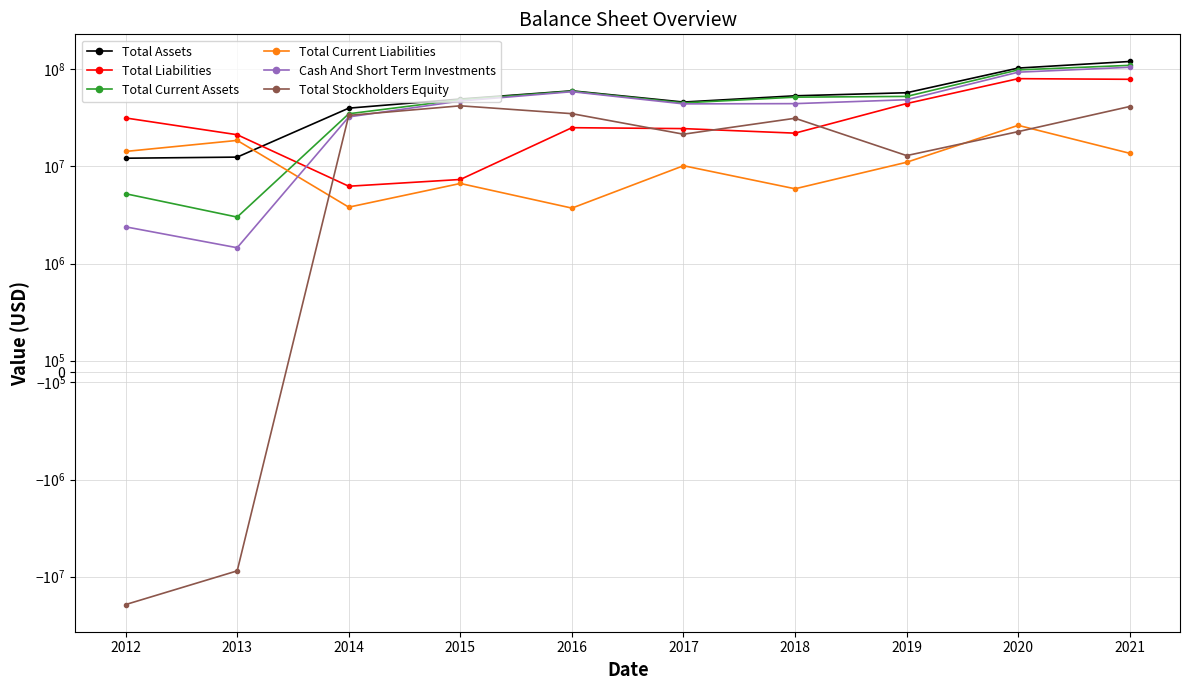

True or false: Total Stockholders Equity has more than 1 interior local peaks.

True